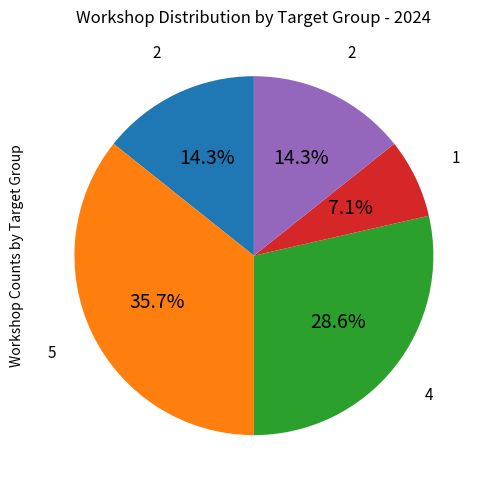

Is there a majority slice in this chart?

No